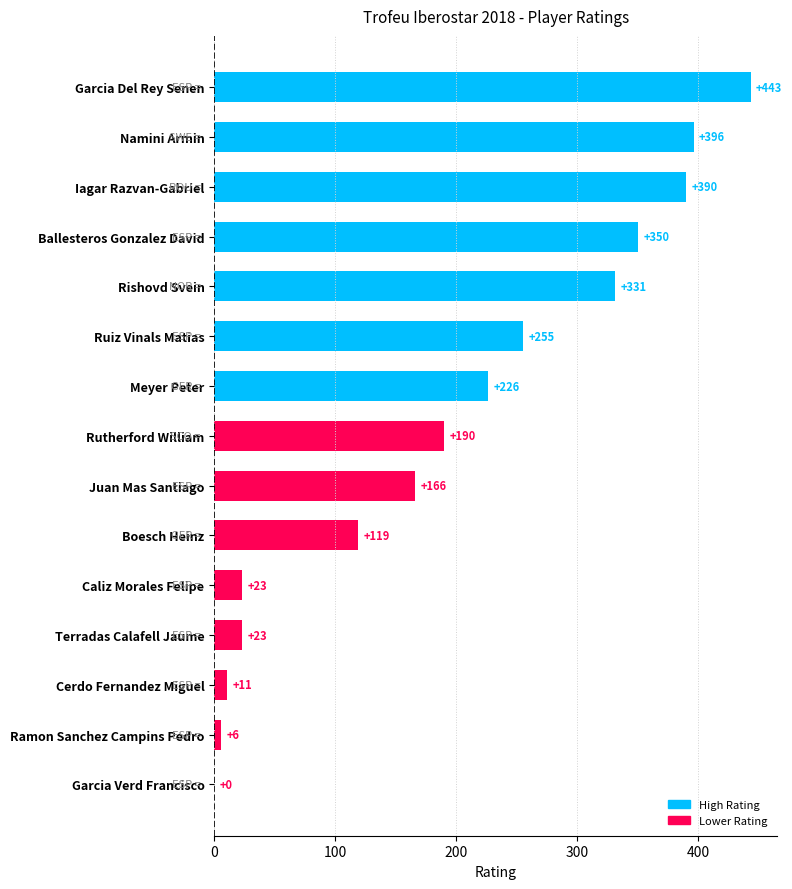

Are the bars horizontal?

Yes